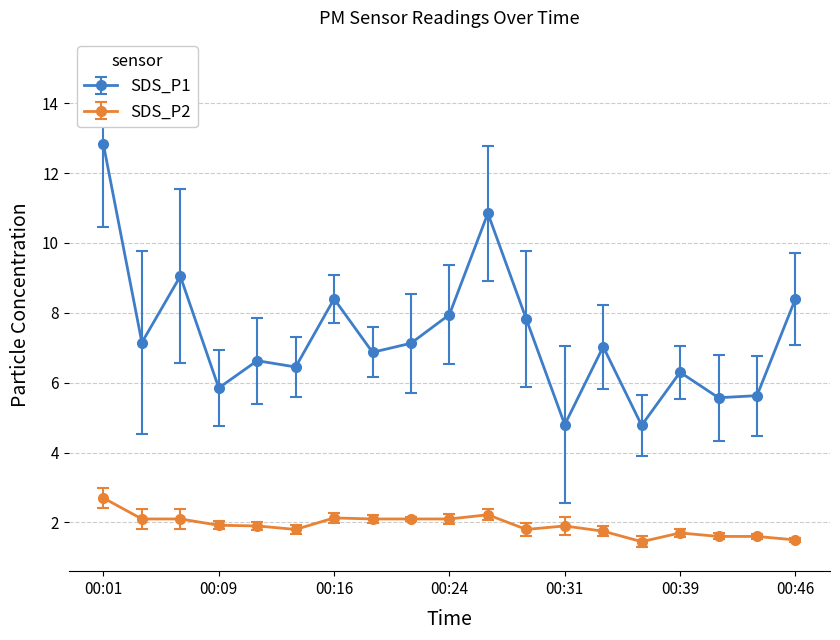

Which series has the largest total across all categories?

SDS_P1